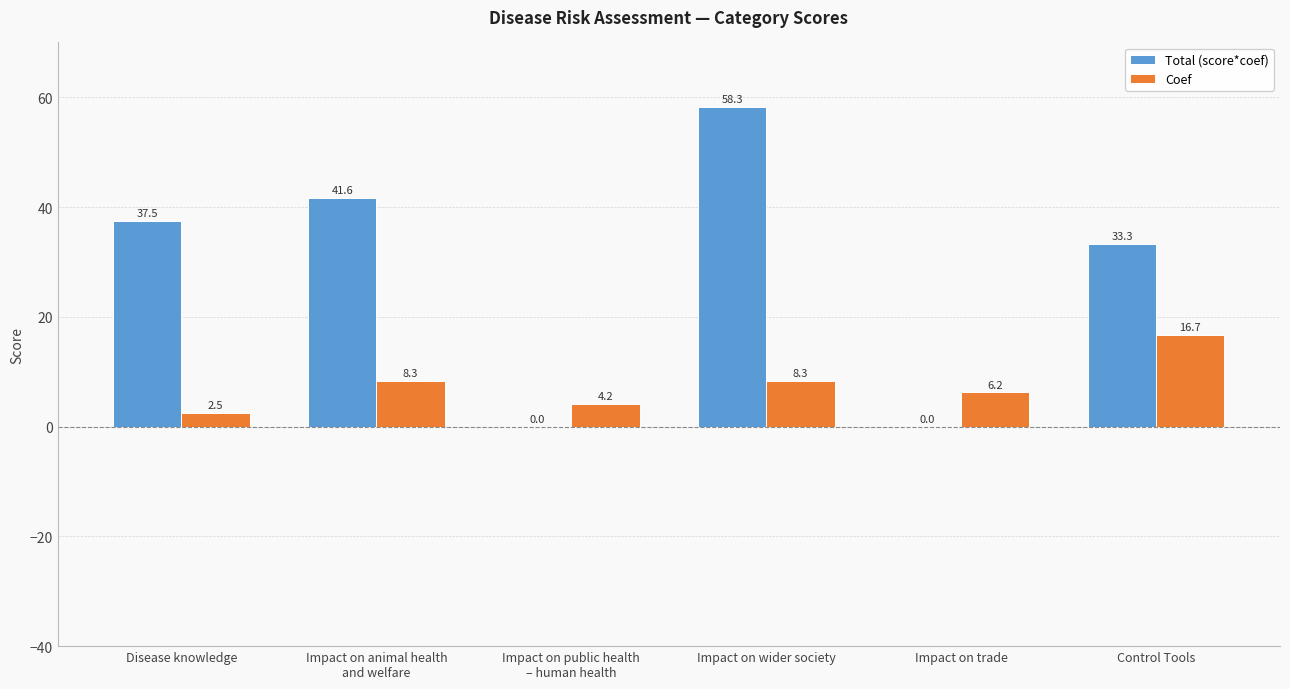

Which series has the largest total across all categories?

Total (score*coef)